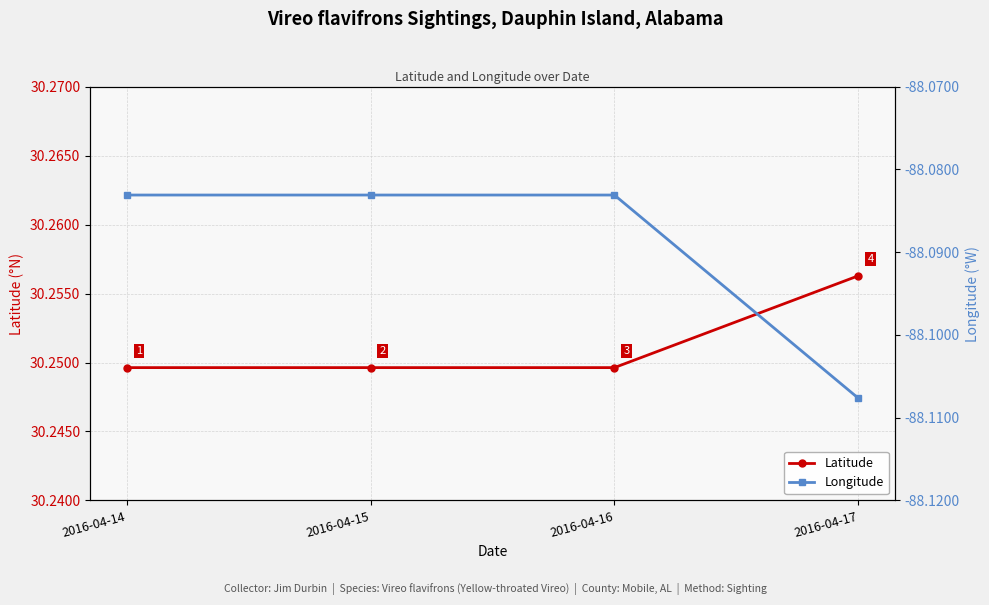

The Latitude series shows 30.2 at 2016-04-15. True or false?

True